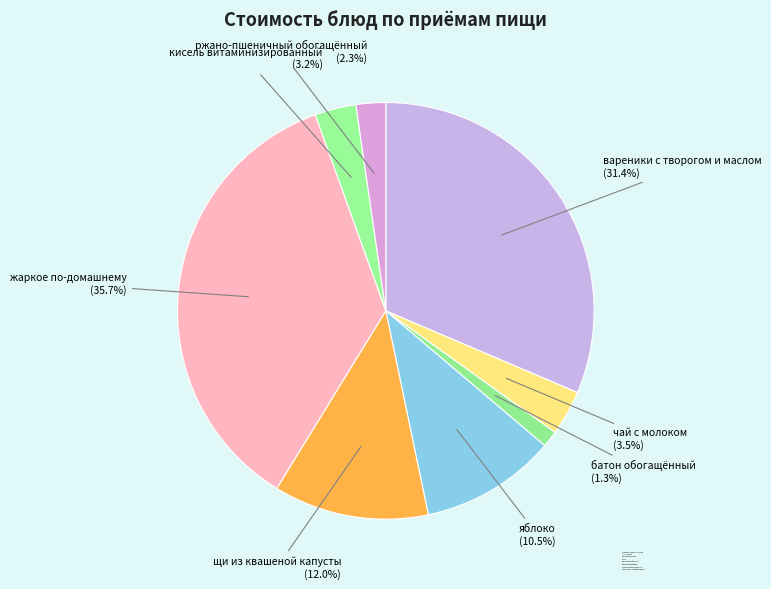

What is the total percentage of яблоко and кисель витаминизированный?

13.7%